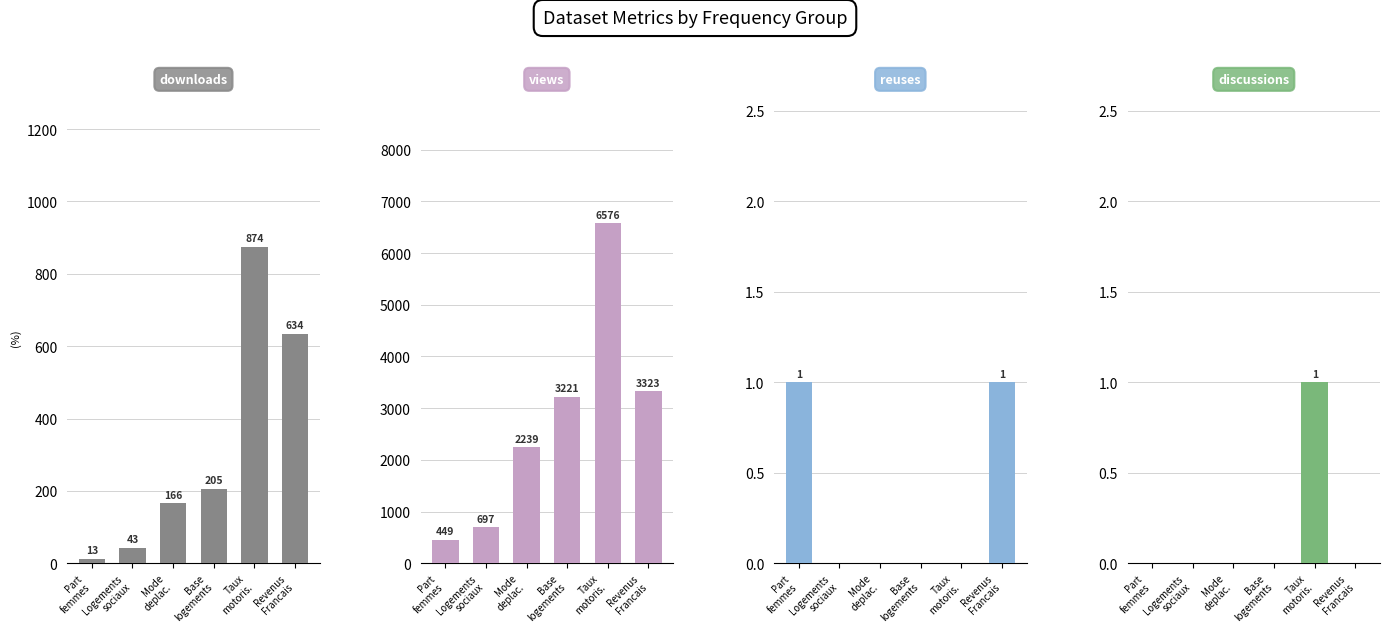

Reading left to right, what are all the values shown in this chart?

downloads: 13	43	166	205	874	634
metric.views: 449	697	2239	3221	6576	3323
metric.reuses: 1	0	0	0	0	1
metric.discussions: 0	0	0	0	1	0